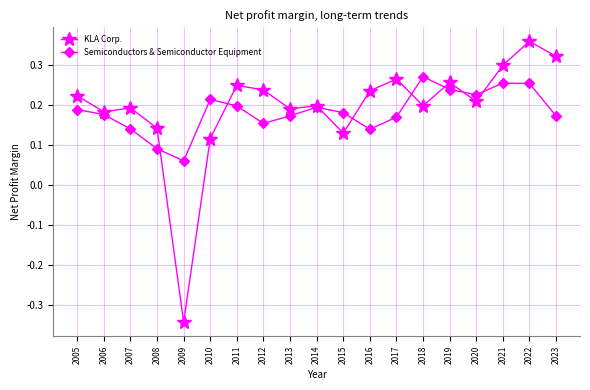

Count the KLA Corp. values in the range 0 to 1.

18